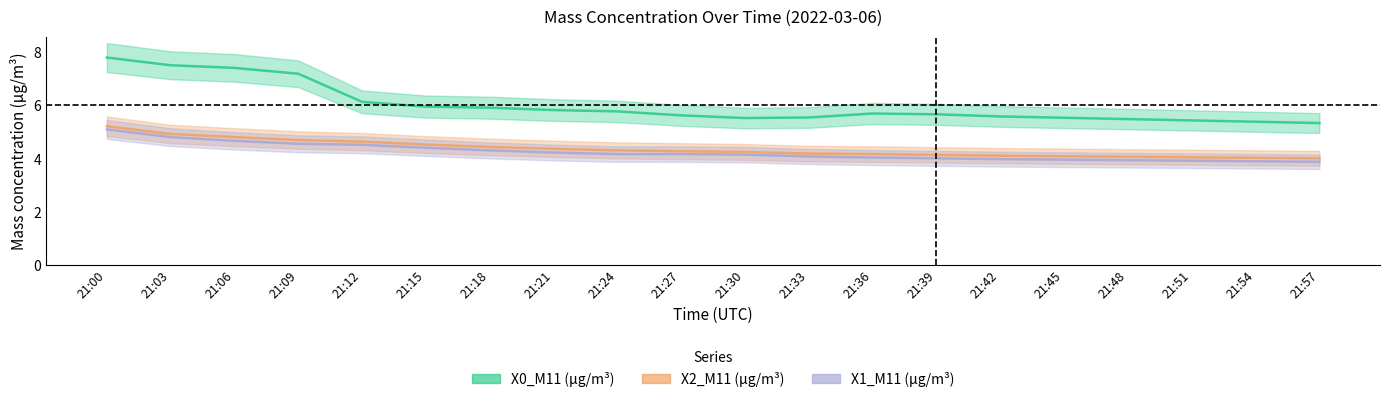

Where does the X1_M11 (μg/m³) series first go above 4?

21:00